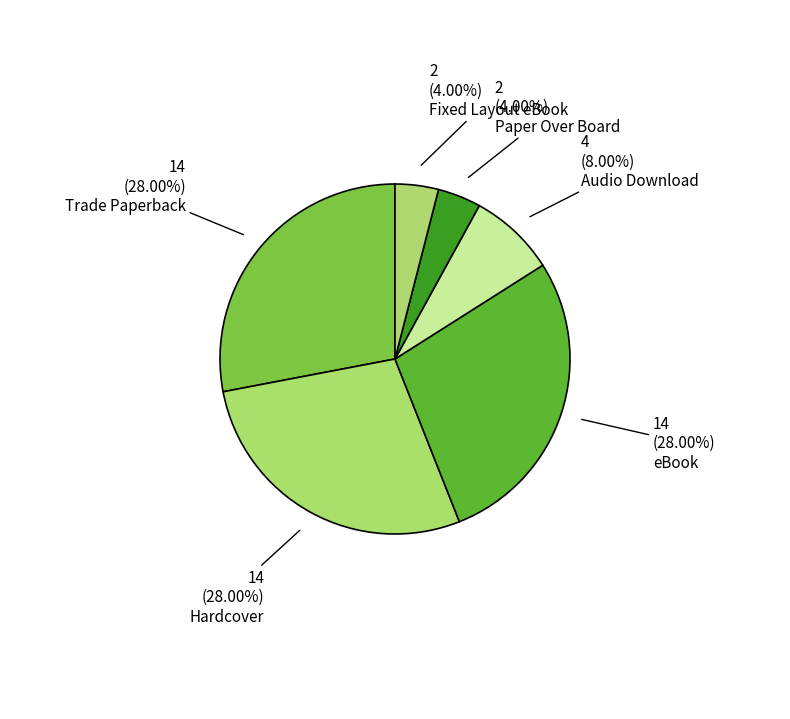

To the nearest percent, what is the difference between the largest and smallest slice percentages?

24%